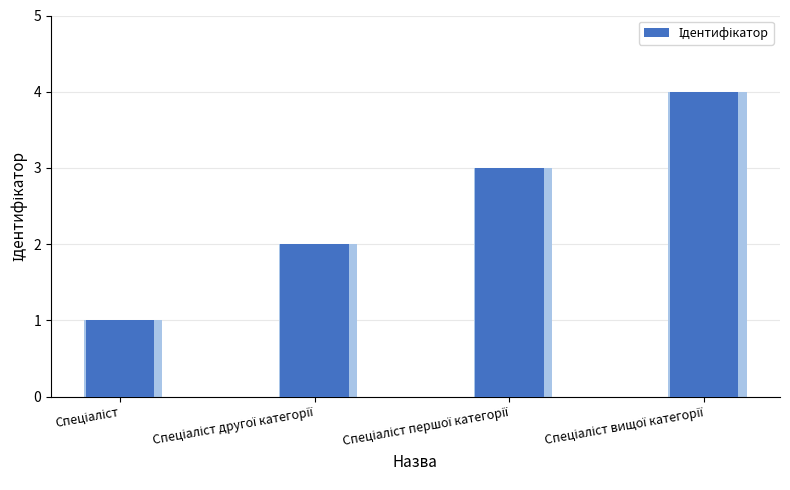

What is the change in value from Спеціаліст to Спеціаліст другої категорії?

+1